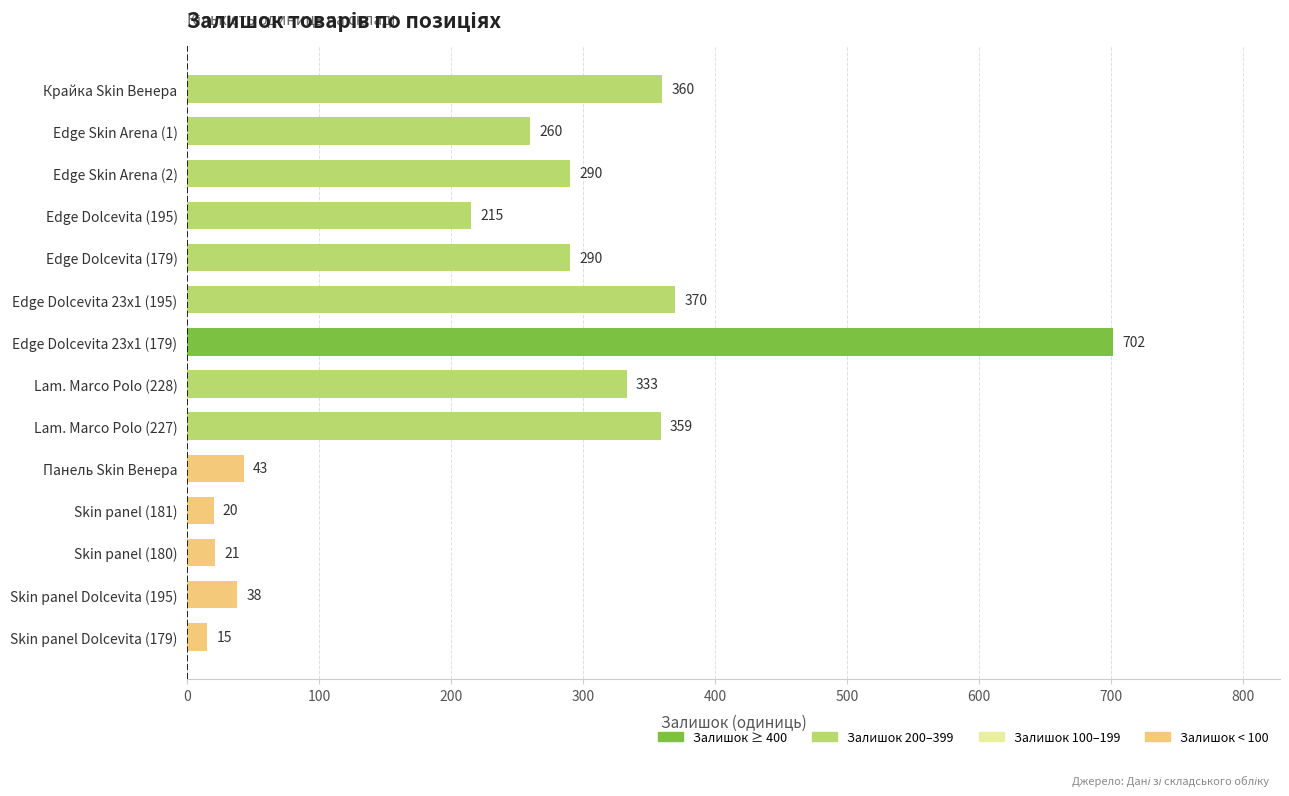

What is the value of the 5th bar from the top?

290